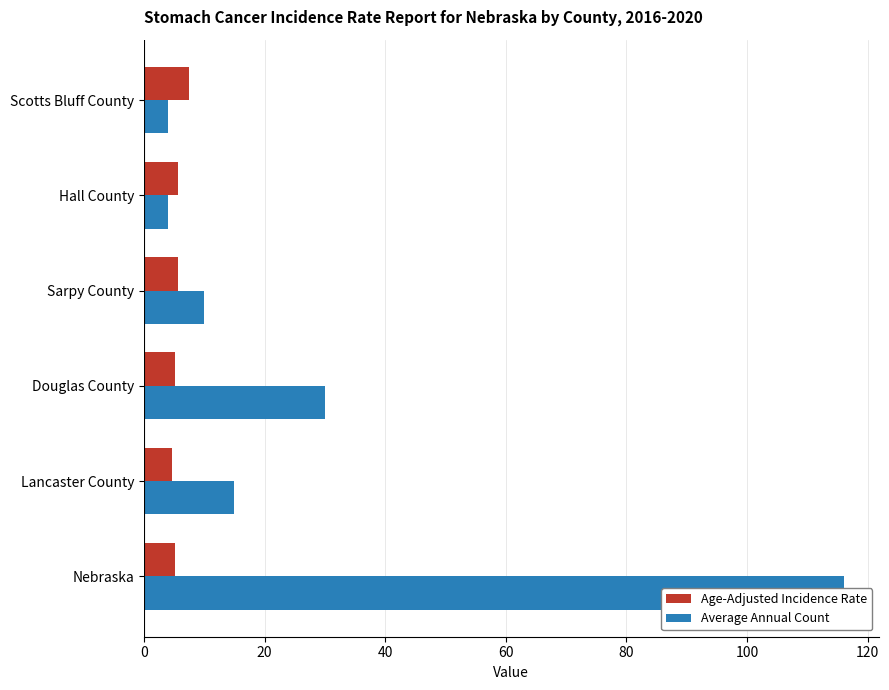

Rank the series at Hall County from highest to lowest value.

Age-Adjusted Incidence Rate, Average Annual Count